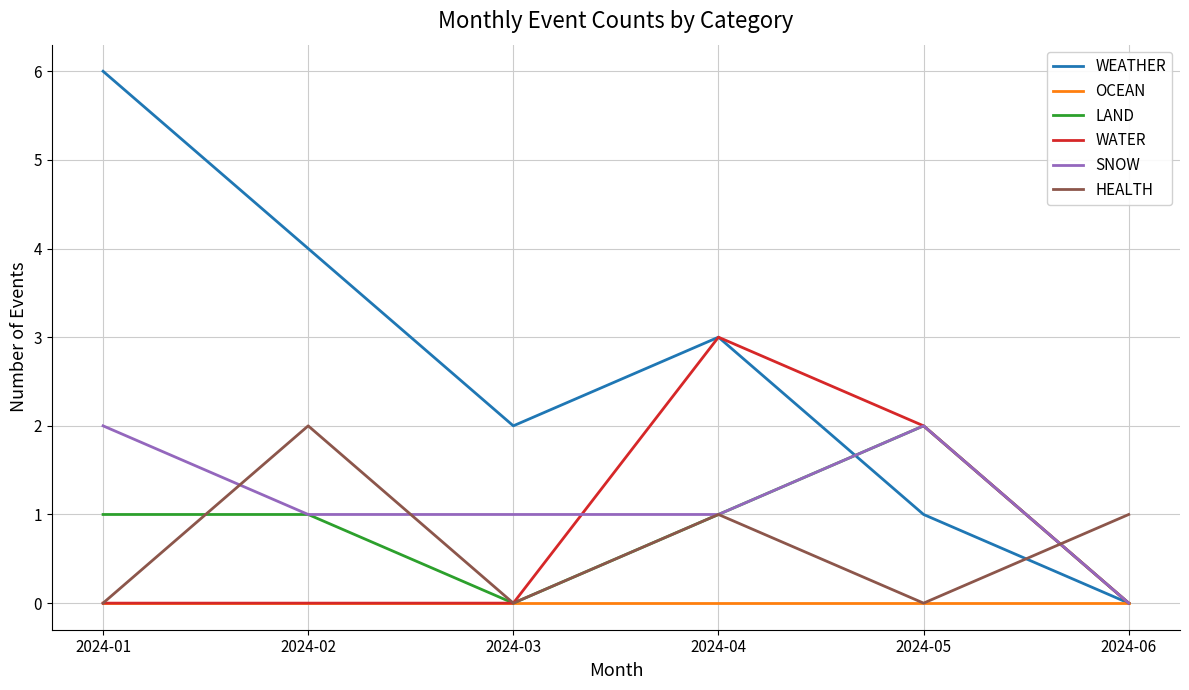

Does the chart display data point markers on the line(s)?

No